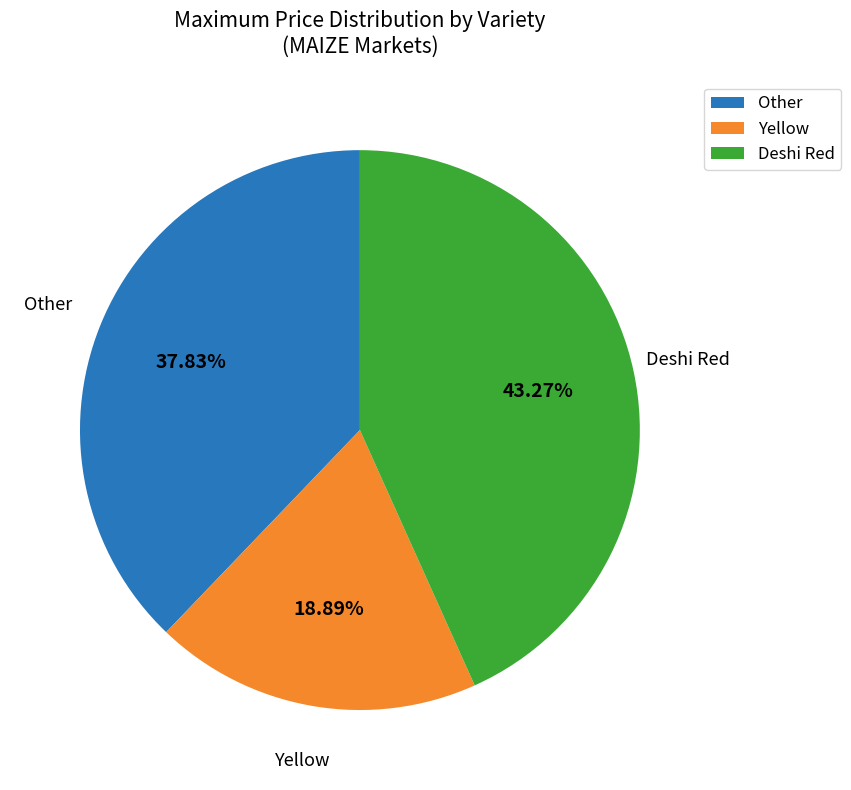

Which category has the biggest portion of the pie?

Deshi Red